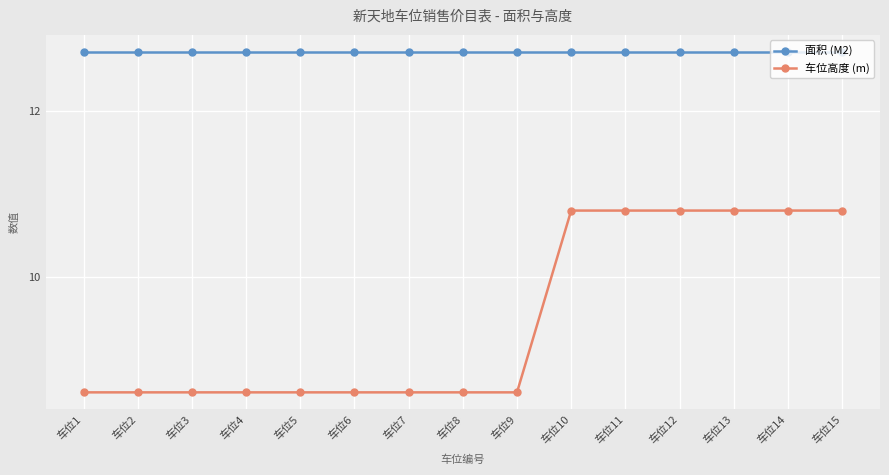

List the series in order of their overall mean, lowest first.

车位高度 (m), 面积 (M2)